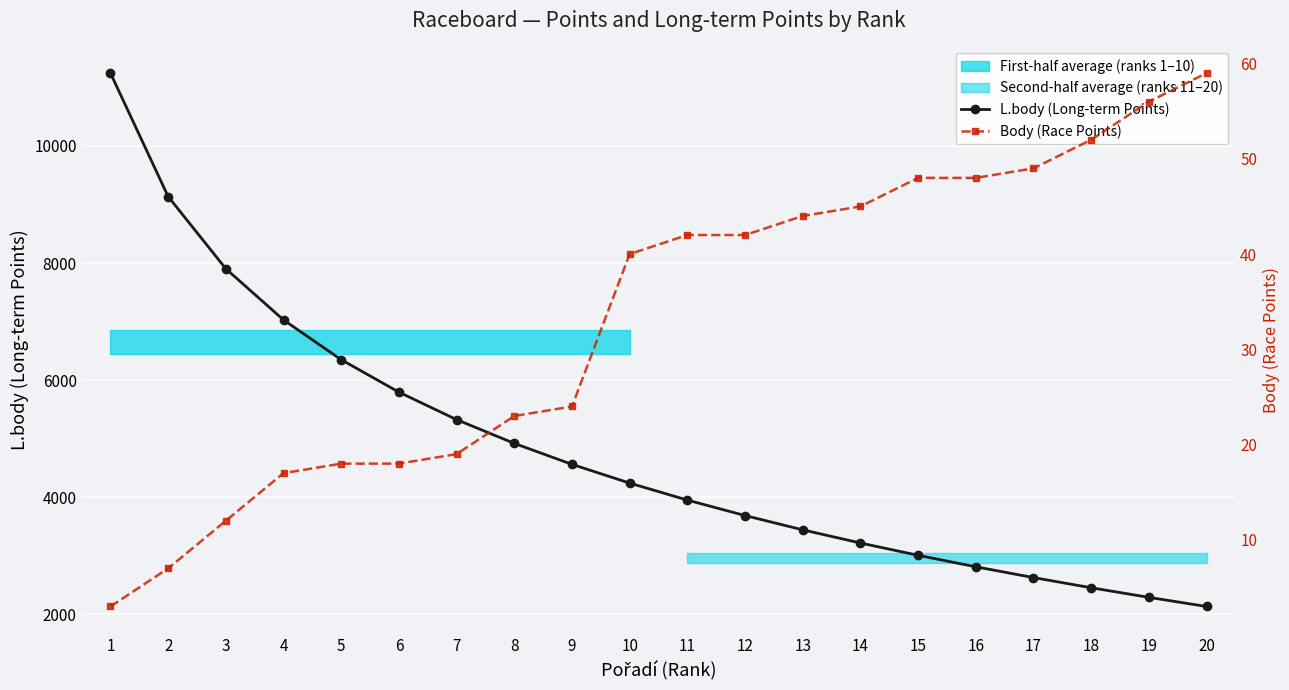

The L.body (Long-term Points) series shows 2770 at 4. True or false?

False